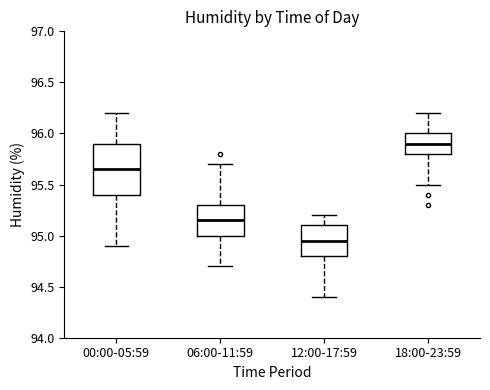

Which box is the tallest, from its lower edge to its upper edge?

00:00-05:59